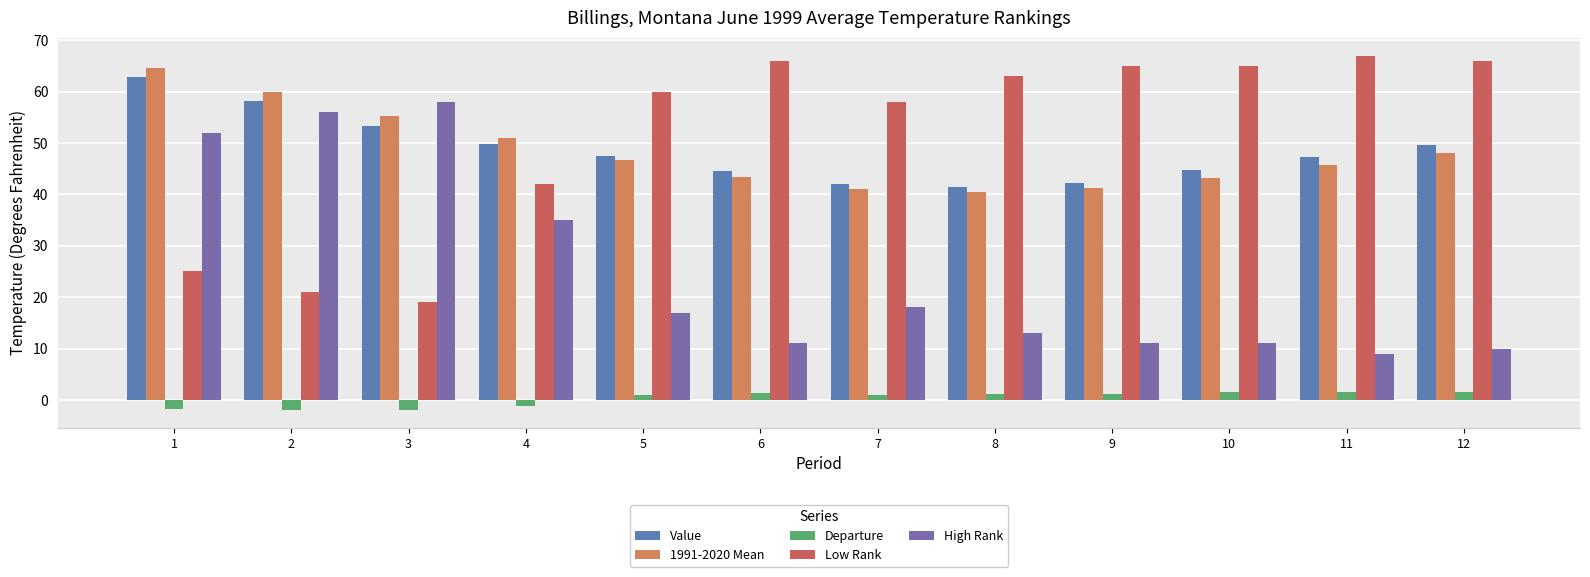

The Departure series shows -3.5 at 3. True or false?

False